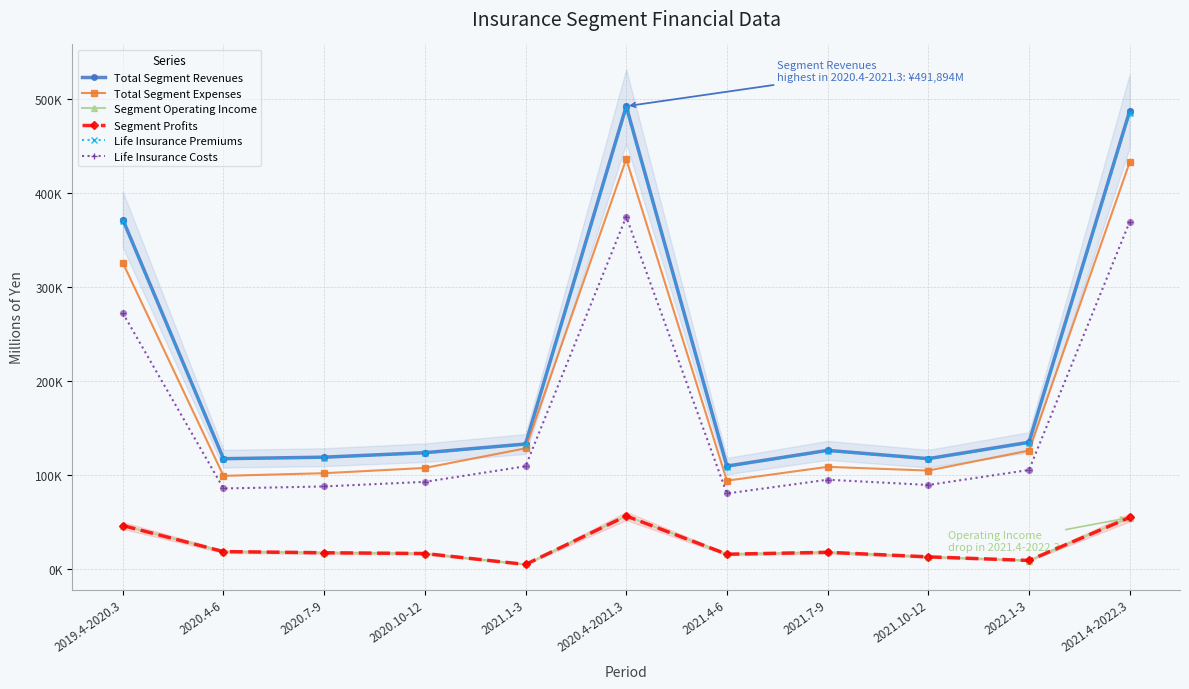

At which category is the sum across all series the highest?

2020.4-2021.3